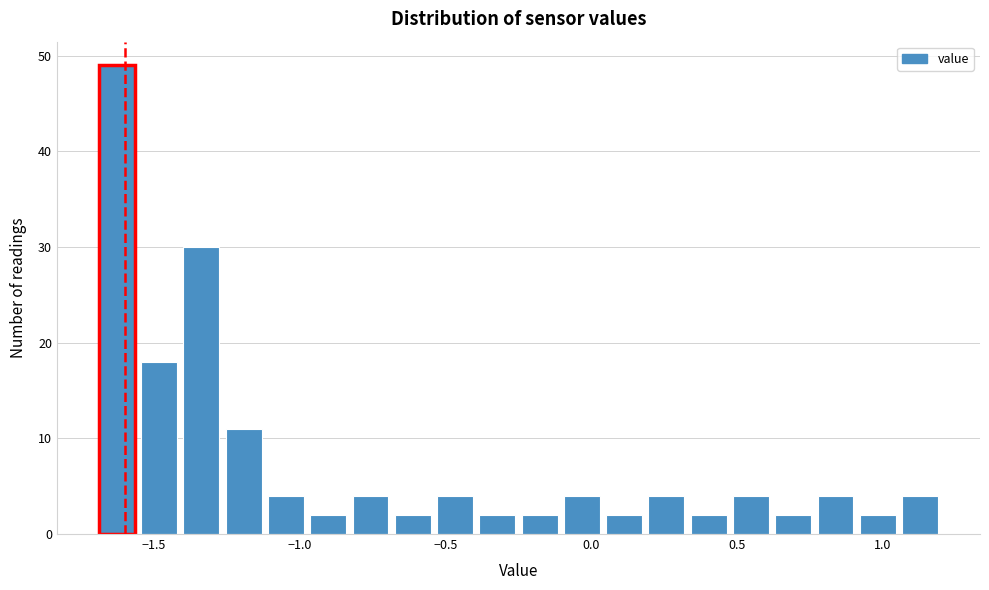

Read against the x-axis, roughly where is the centre of the tallest bar?

-1.65